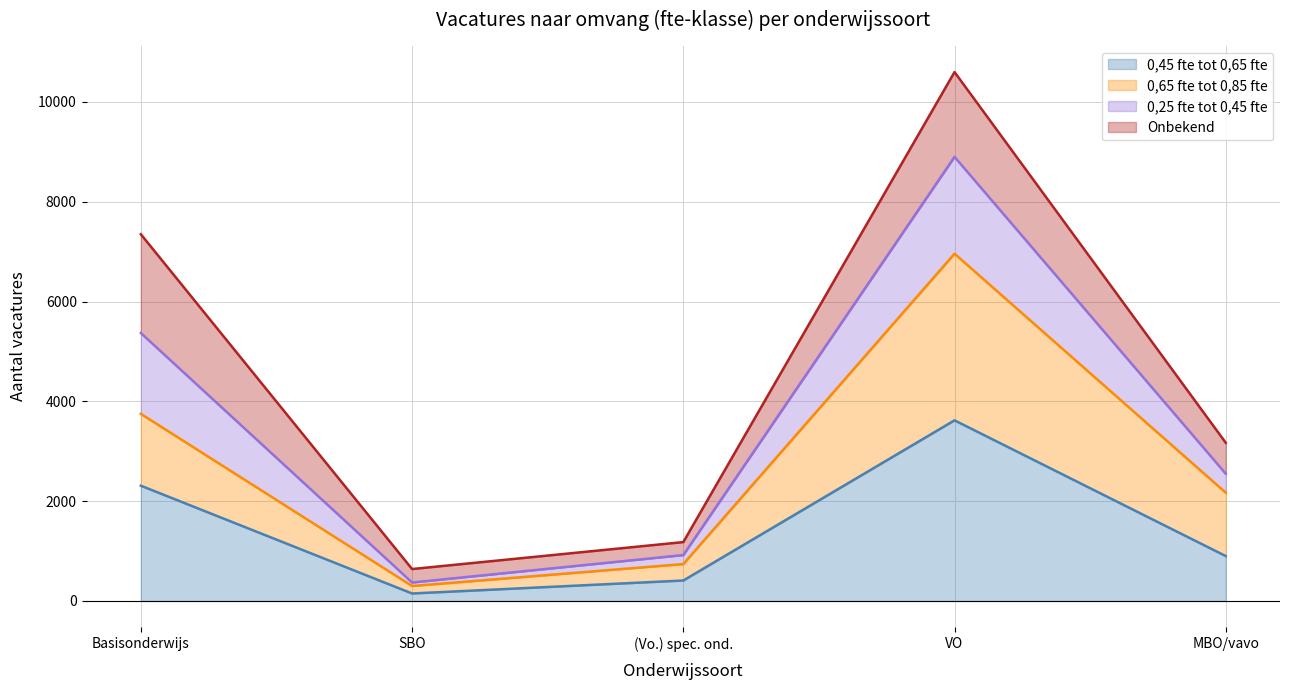

How many lines are shown in the chart?

4